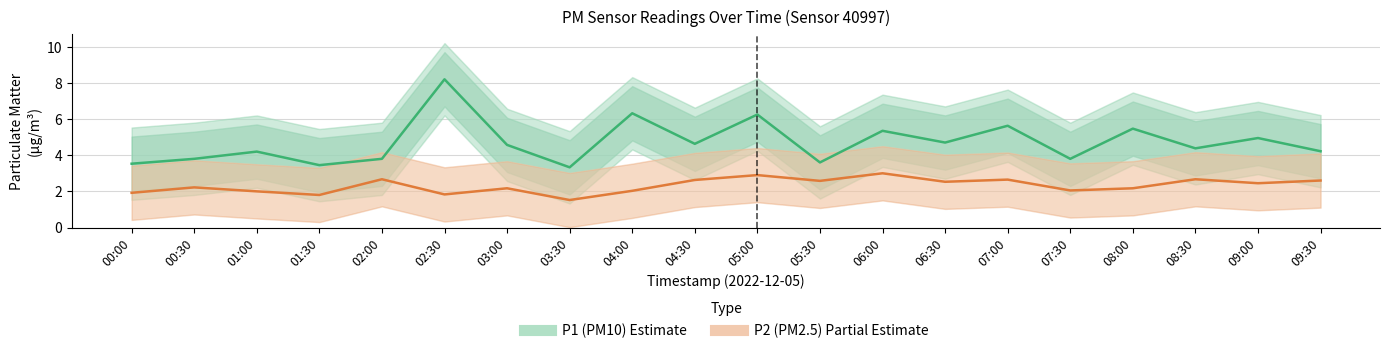

Where is P2 (PM2.5) nearest to the value 2?

01:00